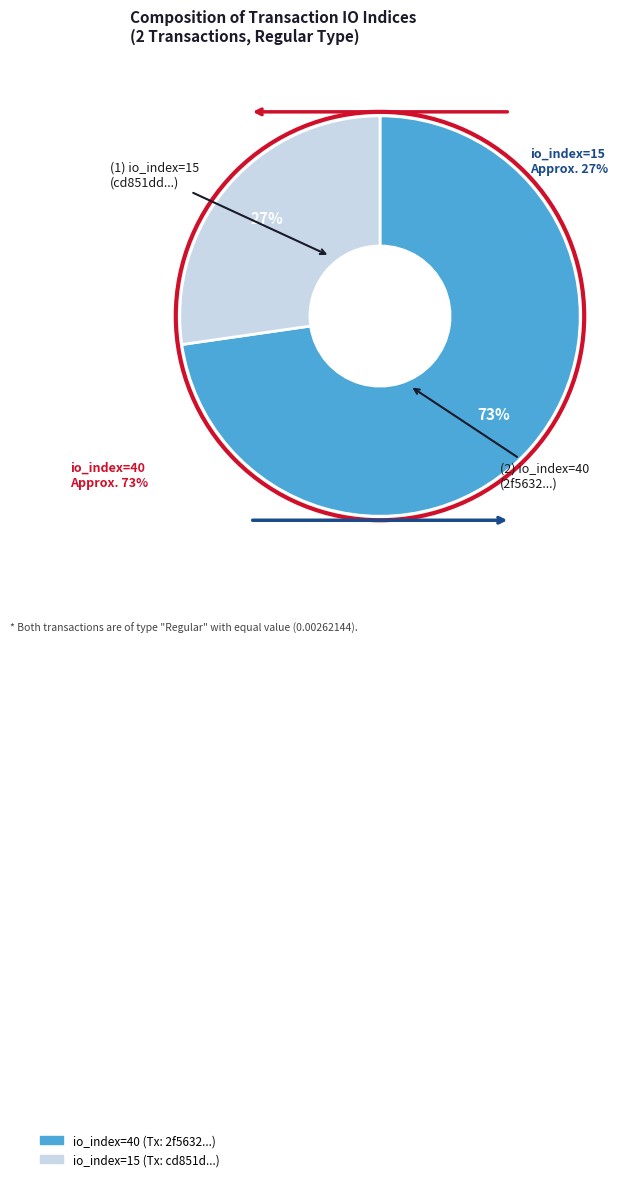

Is the sum of io_index=15 and io_index=40 greater than half?

Yes